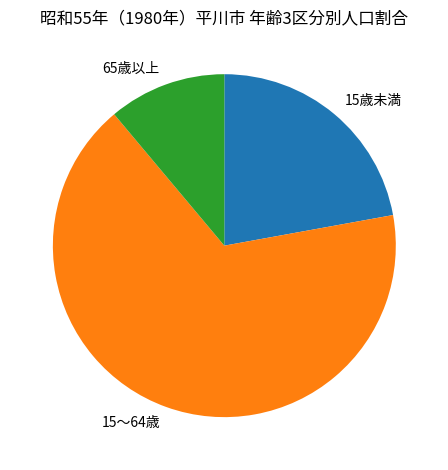

Rank the categories by value from lowest to highest.

65歳以上, 15歳未満, 15～64歳